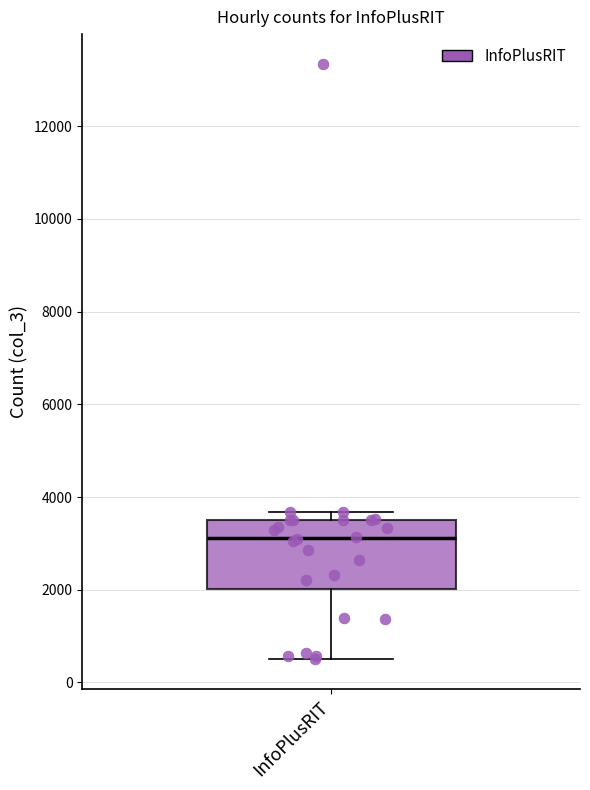

Transcribe this box plot: give where the median line is, the range the box spans, and where the two whiskers end, as read against the y-axis. The values are not printed on the chart, so give them approximately, as read against the axis.

median 3200, box 2000 to 3600, whiskers 600 to 3600 (just above the box's upper edge)